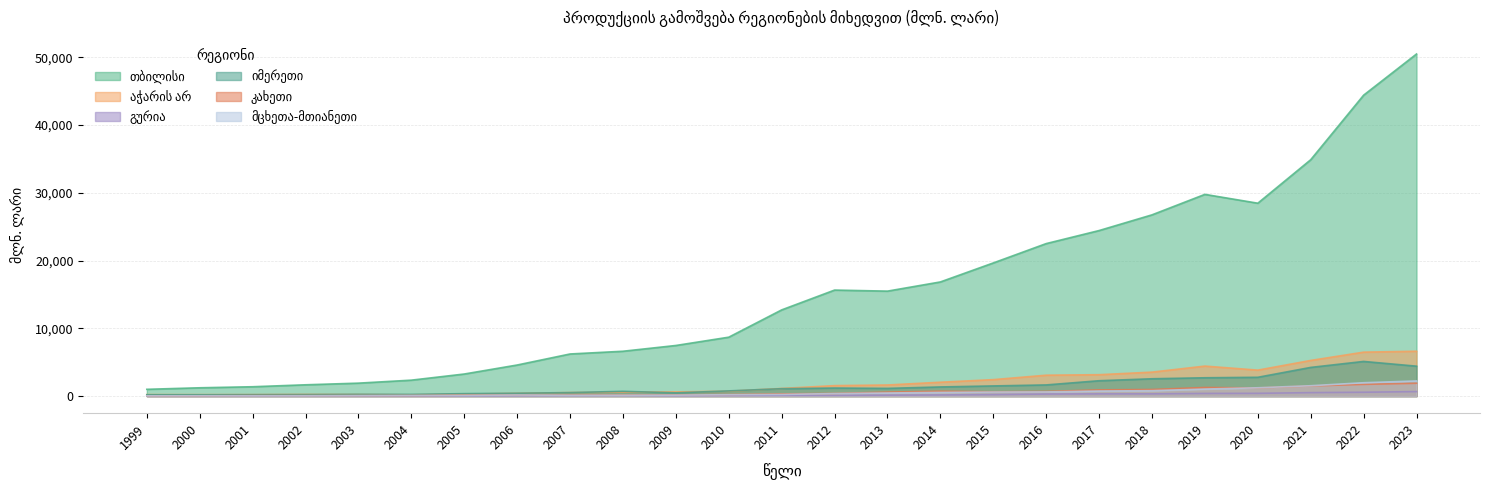

Where does the თბილისი series first go above 12718?

2011